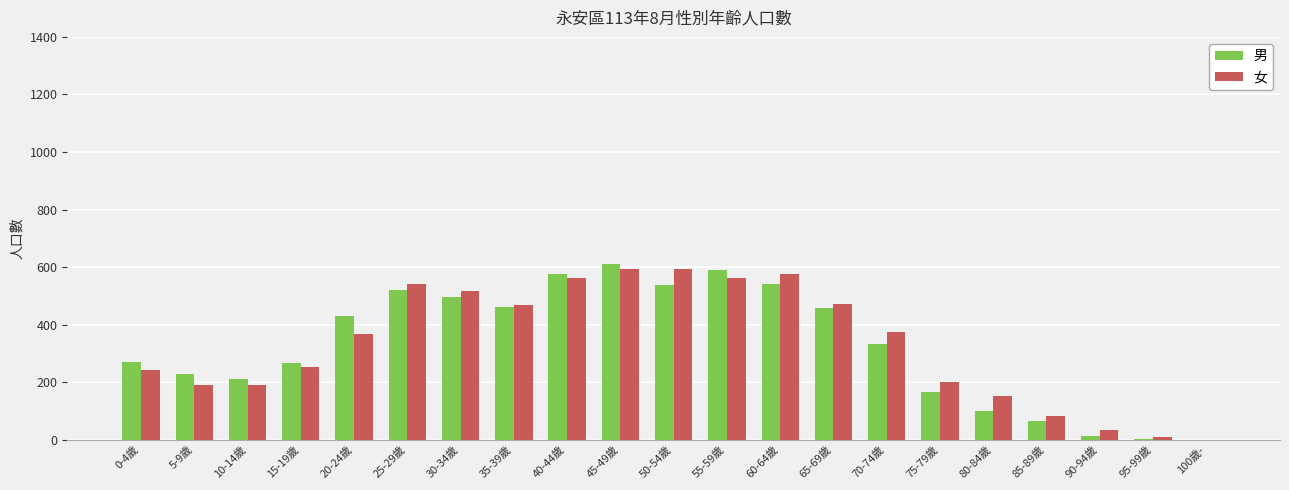

Is it true that 女 equals 831 at 35-39歲?

False